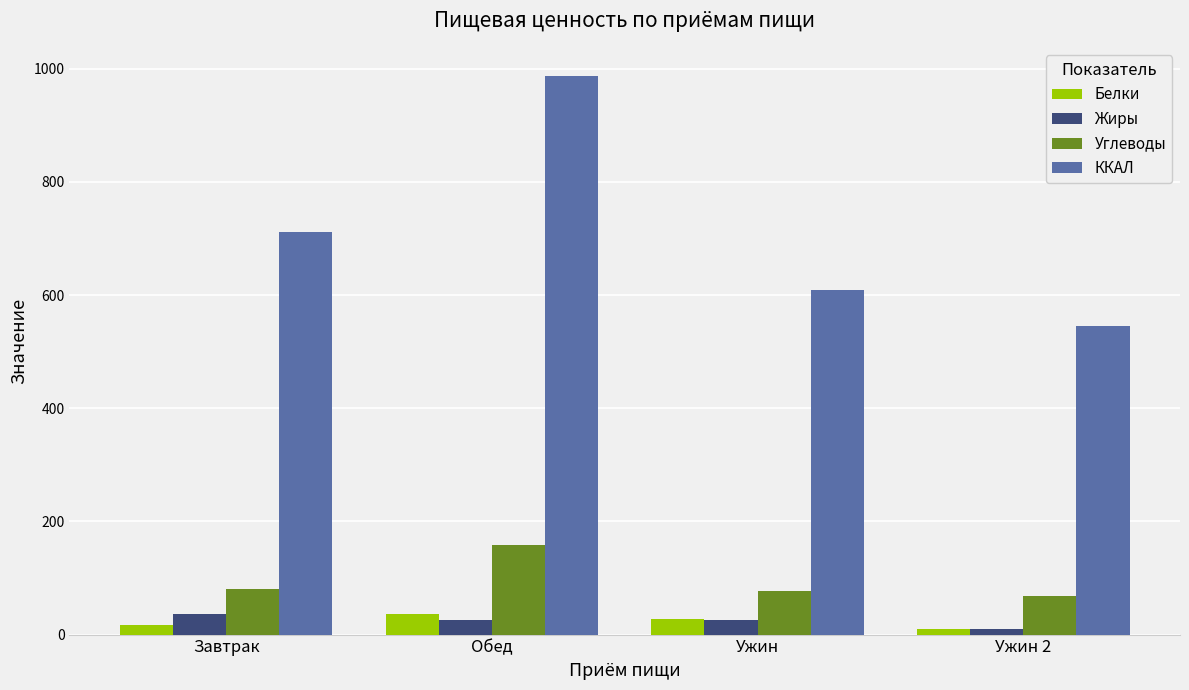

What is the value of the Жиры bar at the 2nd from the left?

25.8